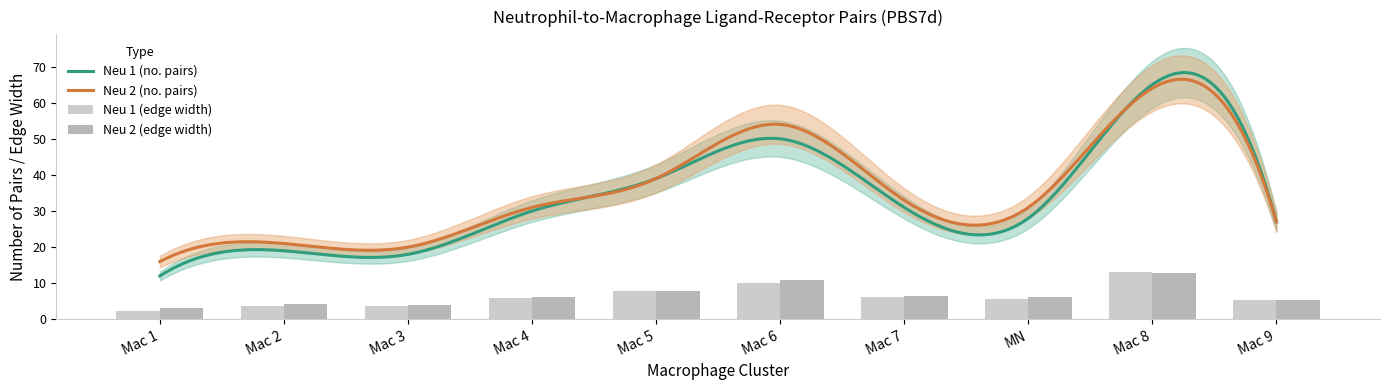

How many bars are there in total?

20